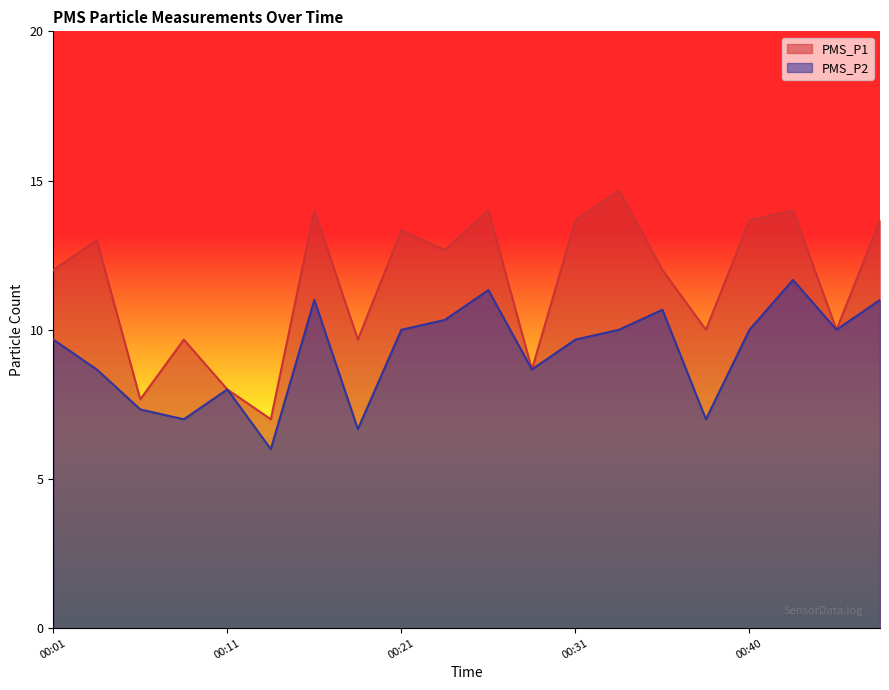

Does the chart have visible grid lines?

No